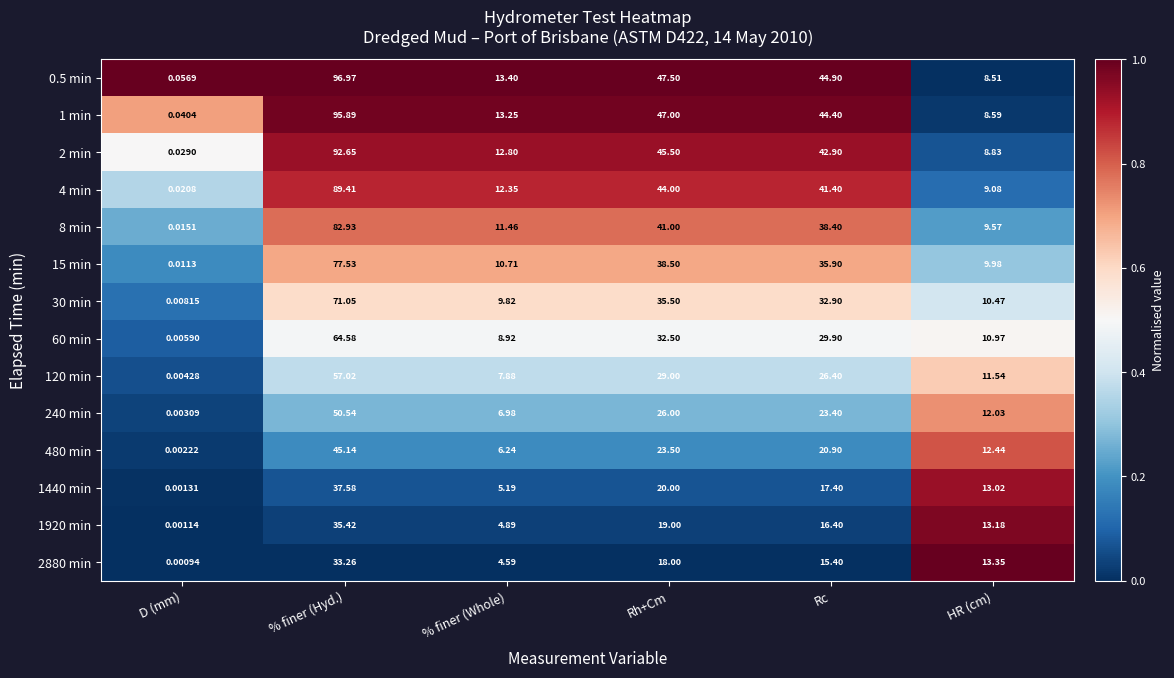

How many distinct data groups are displayed?

14